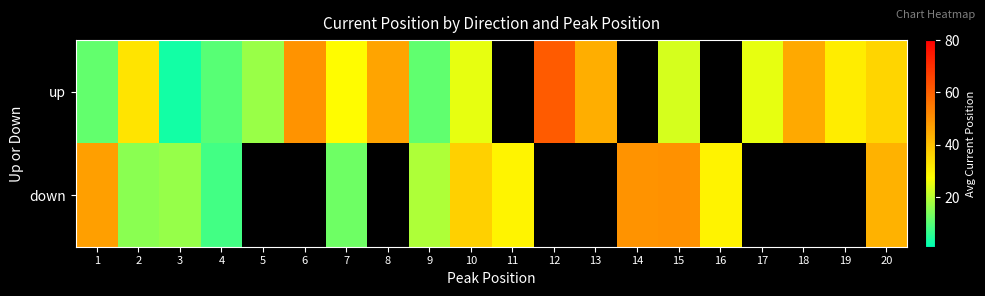

Which category has the lowest value in the up series?

3